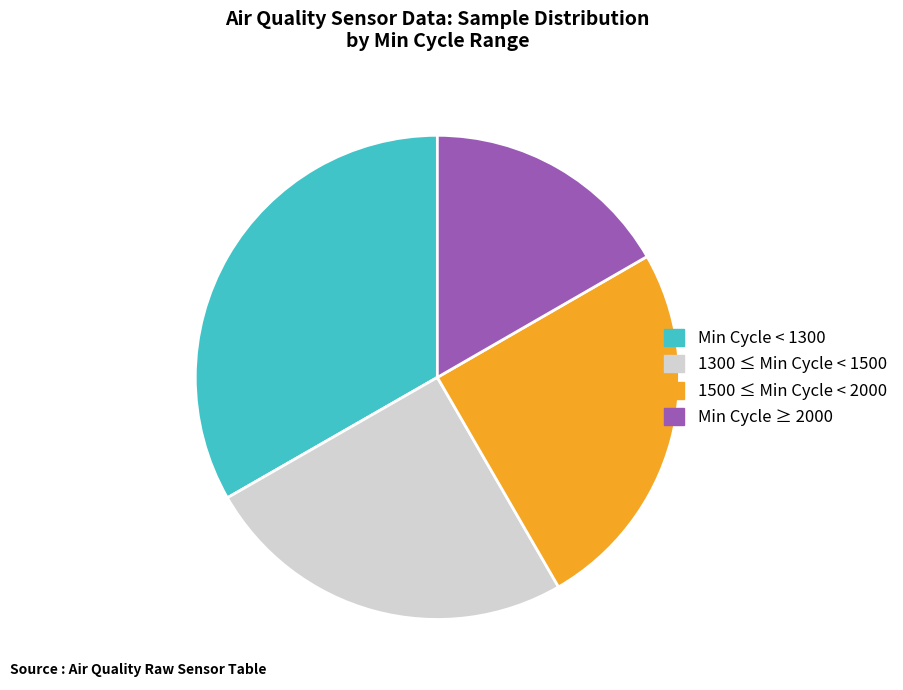

Is there any slice that represents more than half of the pie?

No